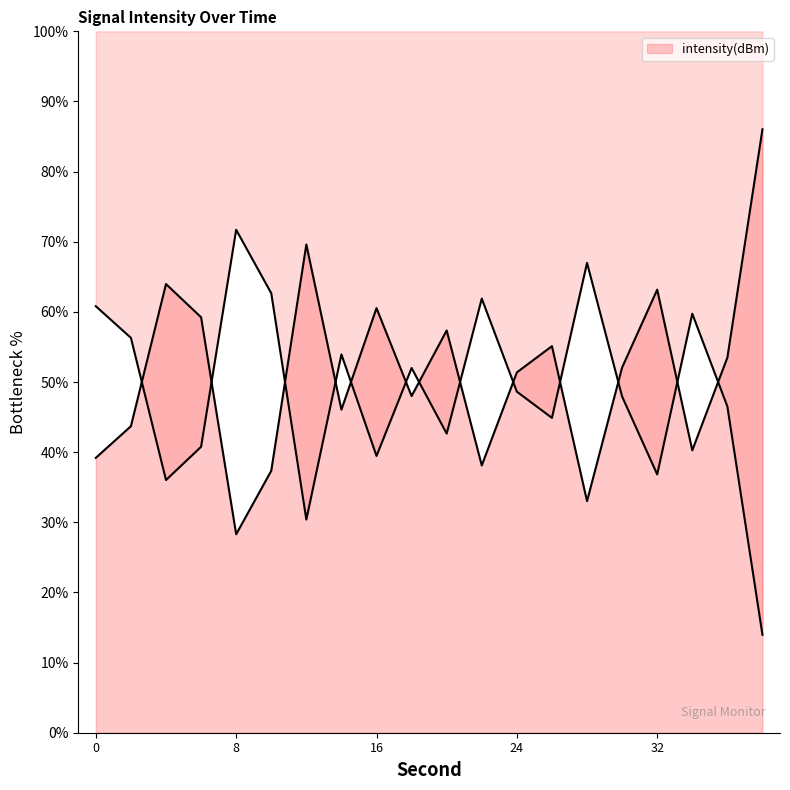

List the labels in order of value, smallest first.

8, 28, 10, 22, 0, 34, 2, 14, 18, 24, 30, 36, 26, 20, 6, 16, 32, 4, 12, 38